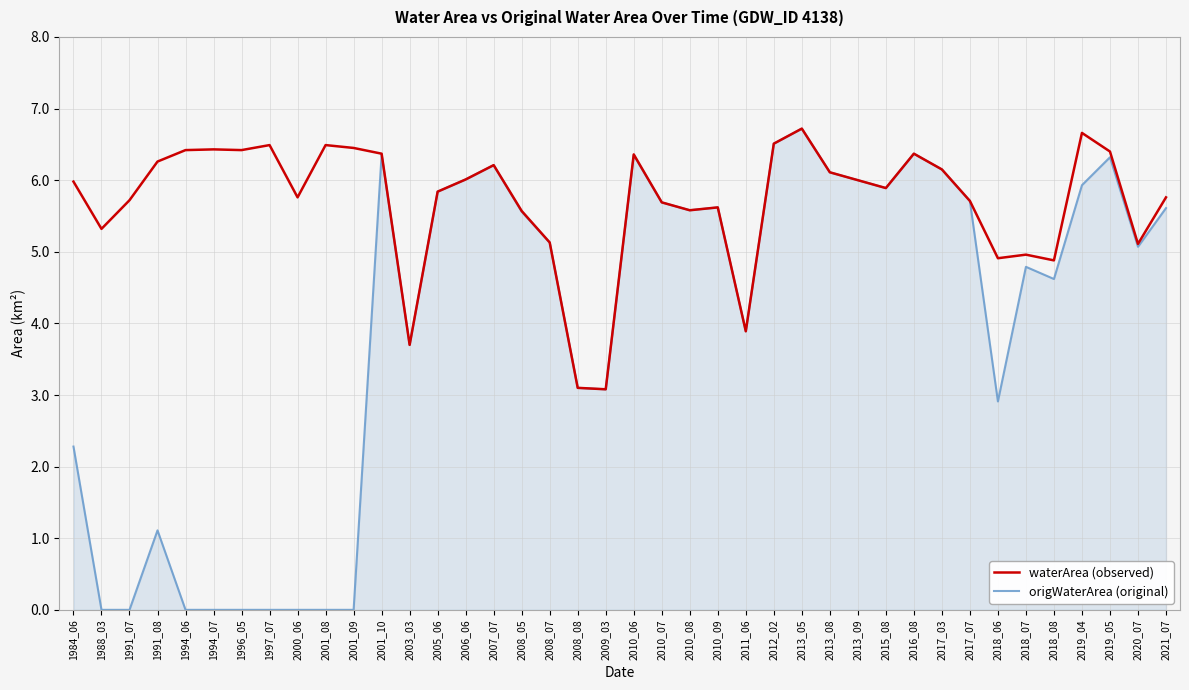

At which category does origWaterArea (original) reach its first local peak?

1991_08